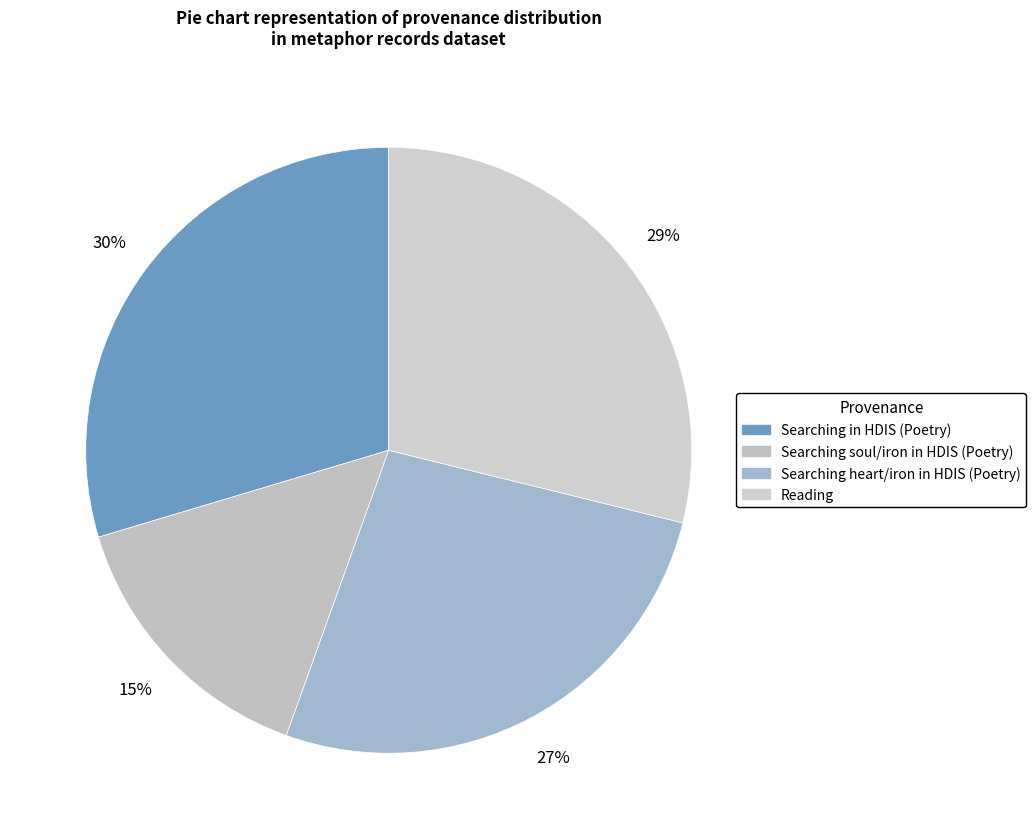

How many slices are in this pie chart?

4